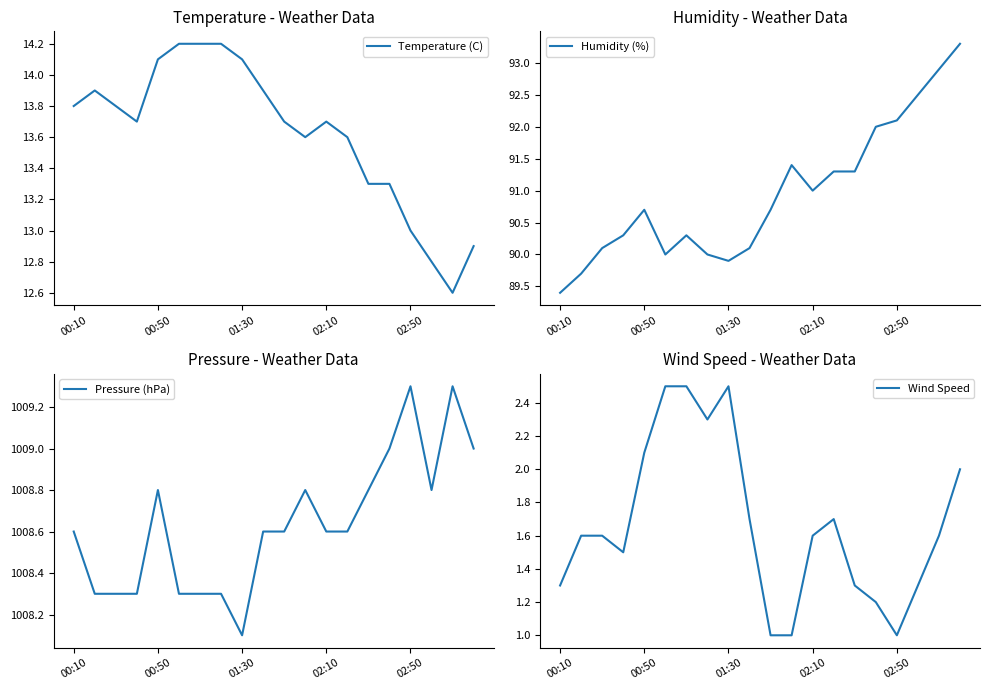

What is the minimum value for Humidity (%)?

89.4